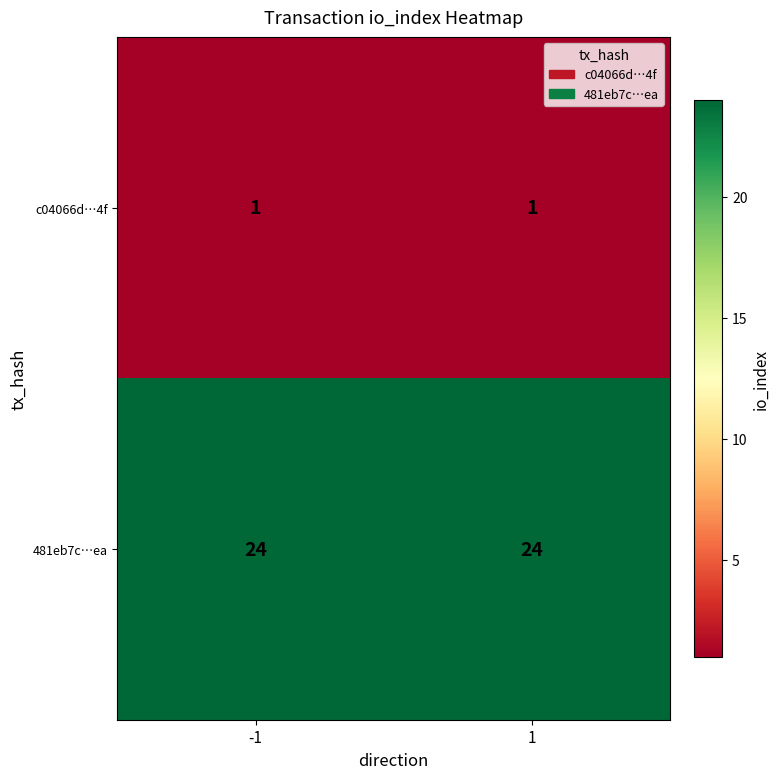

Rank the series at 1 from lowest to highest value.

c04066d…4f, 481eb7c…ea